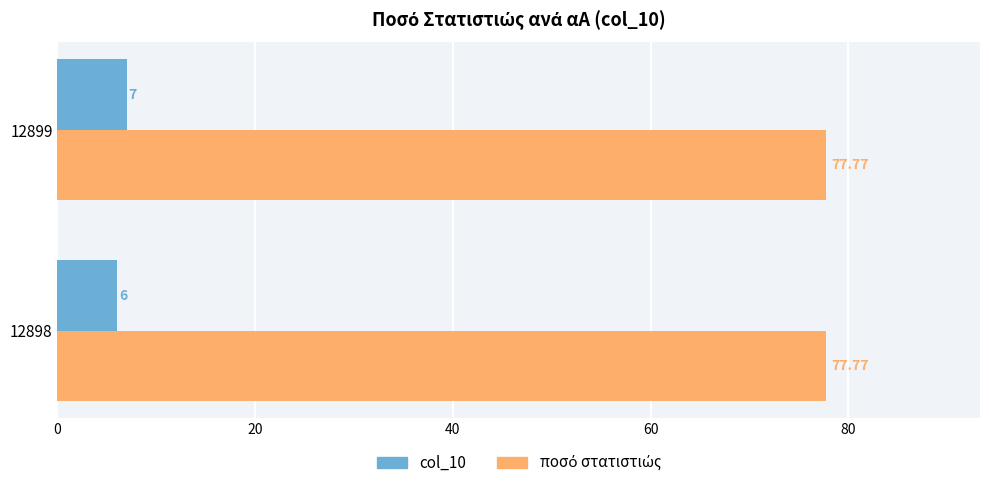

Between 12898 and 12899, which series saw the biggest shift?

col_10